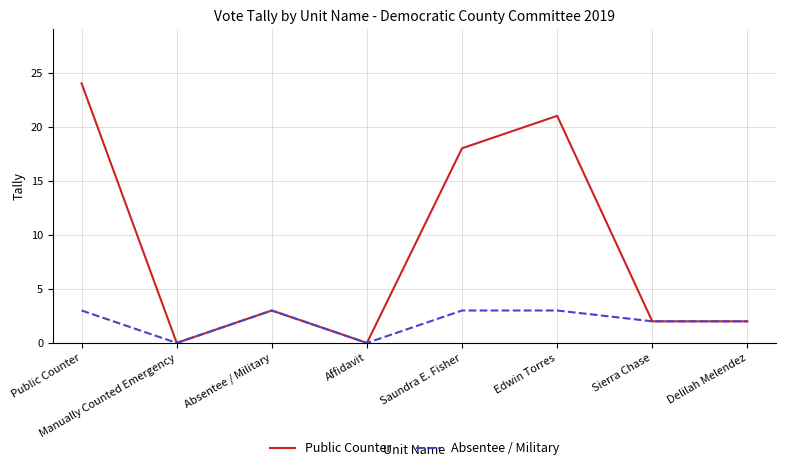

Which series changed the most between Affidavit and Saundra E. Fisher?

Public Counter